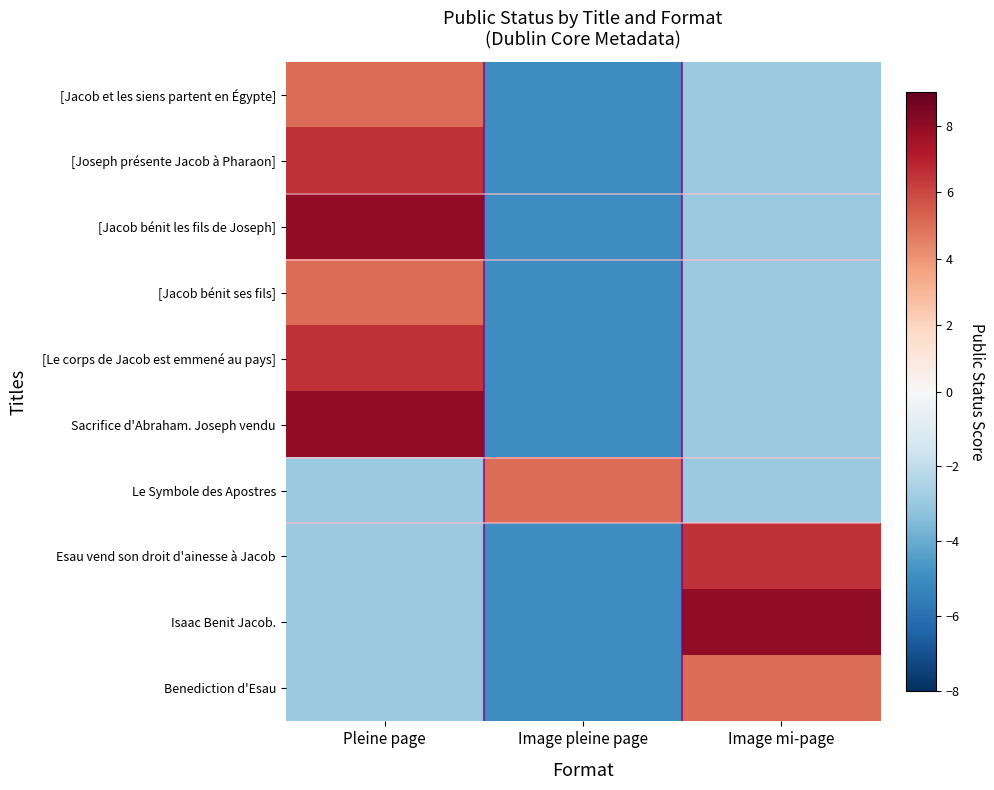

Reading left to right, transcribe all the data shown in this chart.

[Jacob et les siens partent en Égypte]: Pleine page=5.0	Image pleine page=-5.0	Image mi-page=-3.0
[Joseph présente Jacob à Pharaon]: Pleine page=6.5	Image pleine page=-5.0	Image mi-page=-3.0
[Jacob bénit les fils de Joseph]: Pleine page=8.0	Image pleine page=-5.0	Image mi-page=-3.0
[Jacob bénit ses fils]: Pleine page=5.0	Image pleine page=-5.0	Image mi-page=-3.0
[Le corps de Jacob est emmené au pays]: Pleine page=6.5	Image pleine page=-5.0	Image mi-page=-3.0
Sacrifice d'Abraham. Joseph vendu: Pleine page=8.0	Image pleine page=-5.0	Image mi-page=-3.0
Le Symbole des Apostres: Pleine page=-3.0	Image pleine page=5.0	Image mi-page=-3.0
Esau vend son droit d'ainesse à Jacob: Pleine page=-3.0	Image pleine page=-5.0	Image mi-page=6.5
Isaac Benit Jacob.: Pleine page=-3.0	Image pleine page=-5.0	Image mi-page=8.0
Benediction d'Esau: Pleine page=-3.0	Image pleine page=-5.0	Image mi-page=5.0